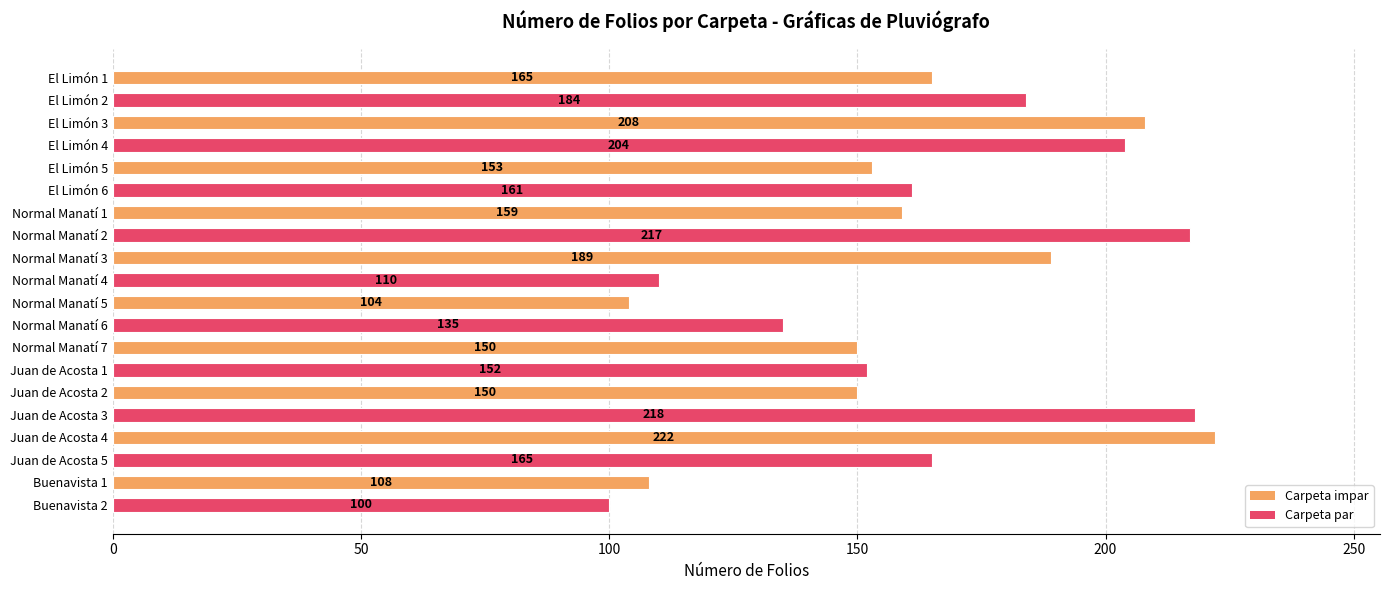

True or false: the data shows 110 at Normal Manatí 4.

True